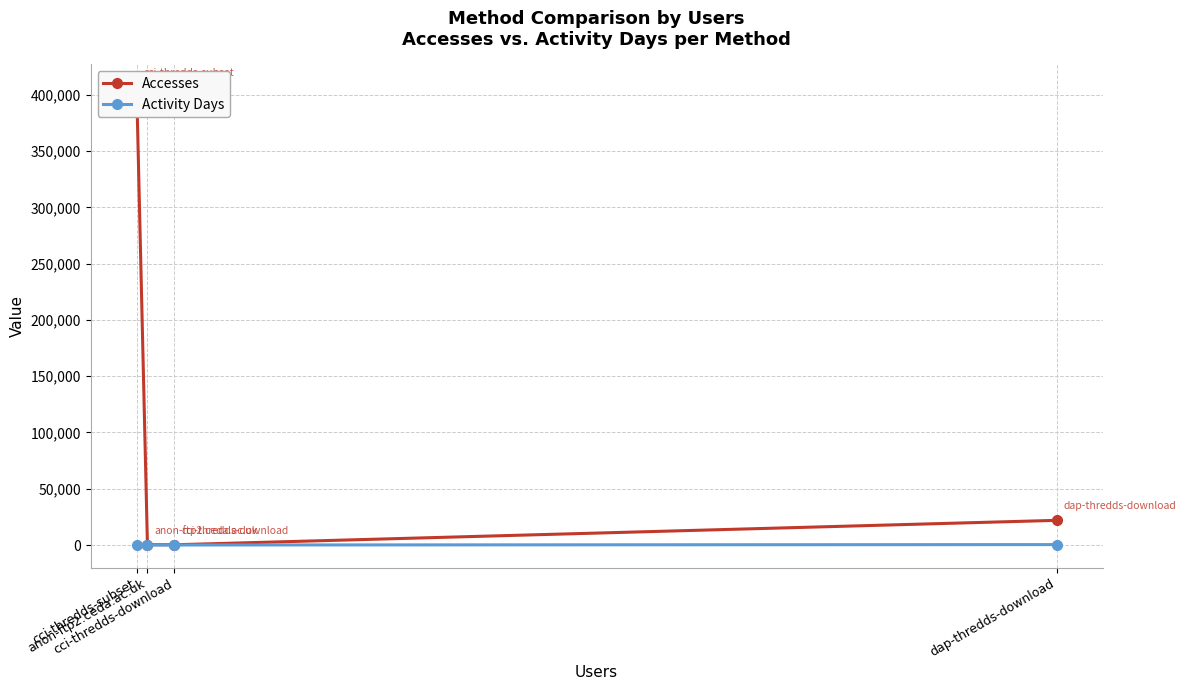

Is it true that Accesses equals 9630 at dap-thredds-download?

False